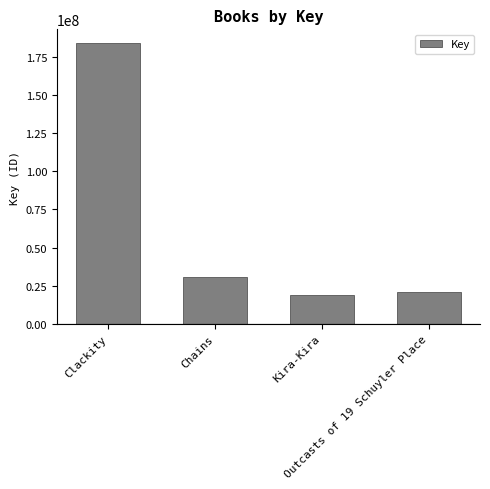

Rank the categories by value from highest to lowest.

Clackity, Chains, Outcasts of 19 Schuyler Place, Kira-Kira